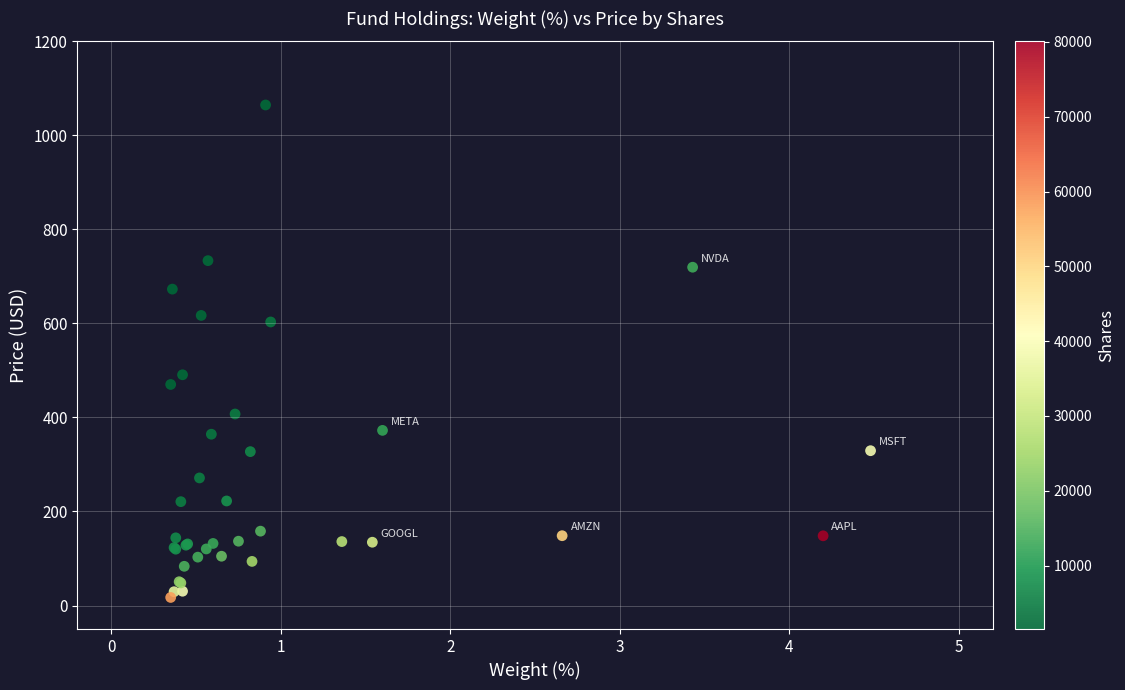

What Y value in the scatter plot is closest to 540?

490.8